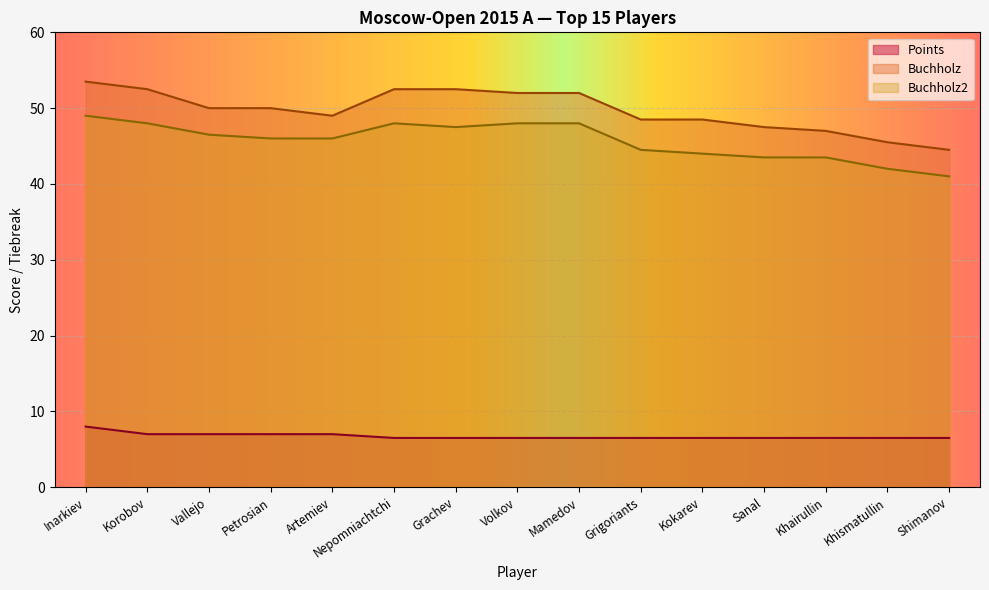

How many lines are shown in the chart?

3